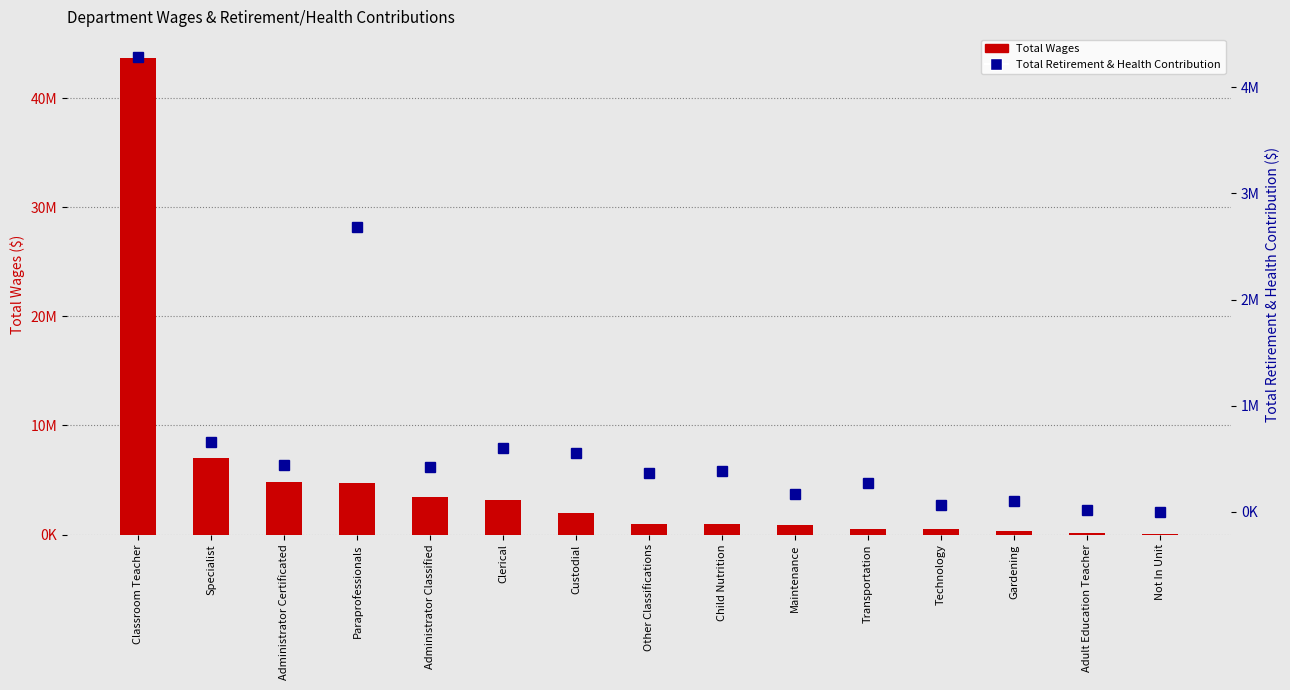

Is it true that Total Wages equals 43695029 at Classroom Teacher?

True